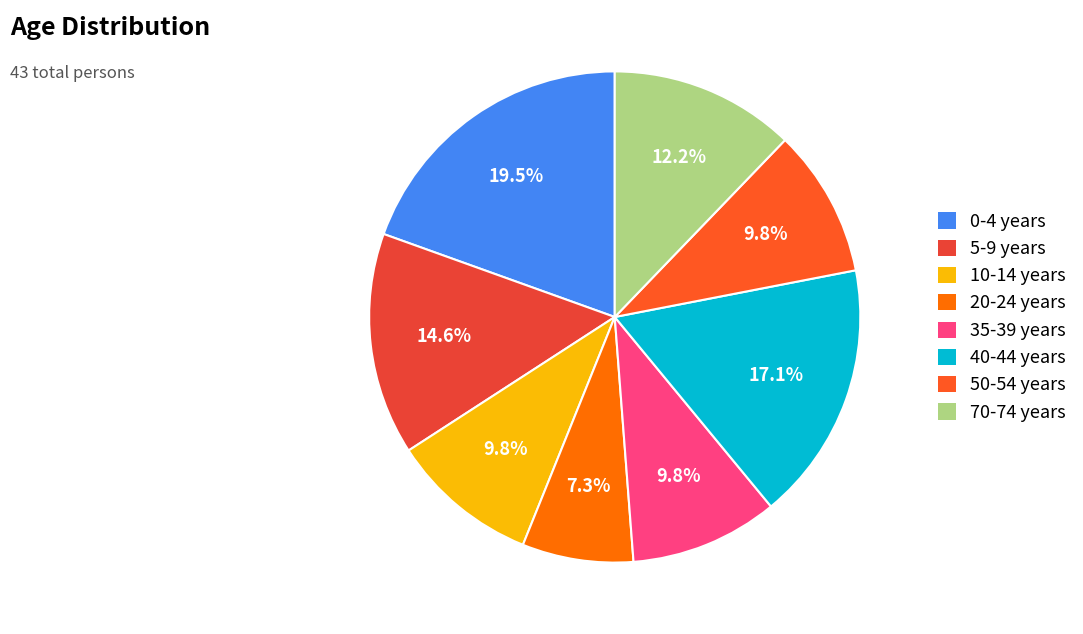

Does 70-74 years represent more than half of the total?

No